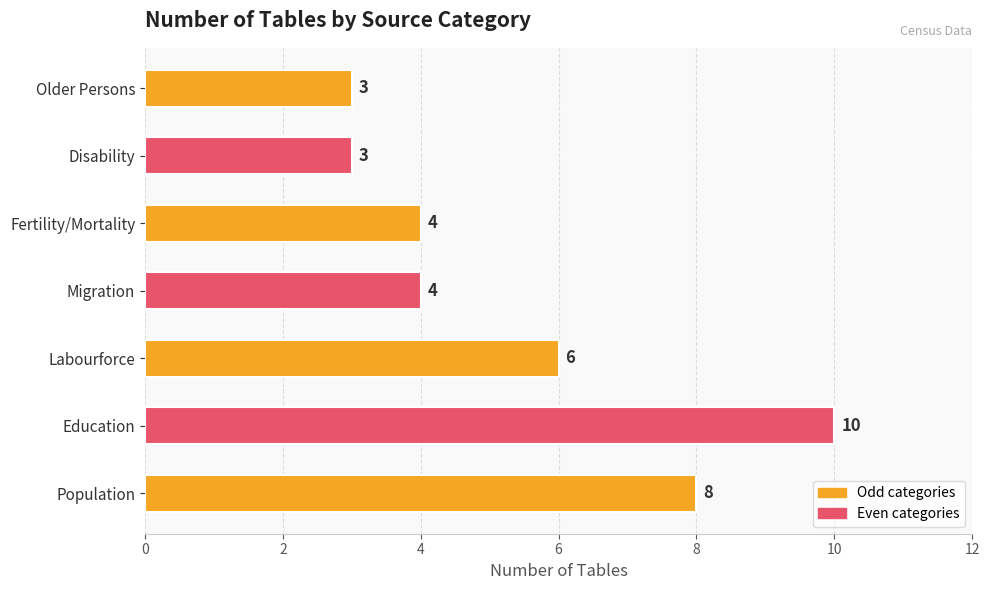

The chart shows a value of 6 at Labourforce. True or false?

True